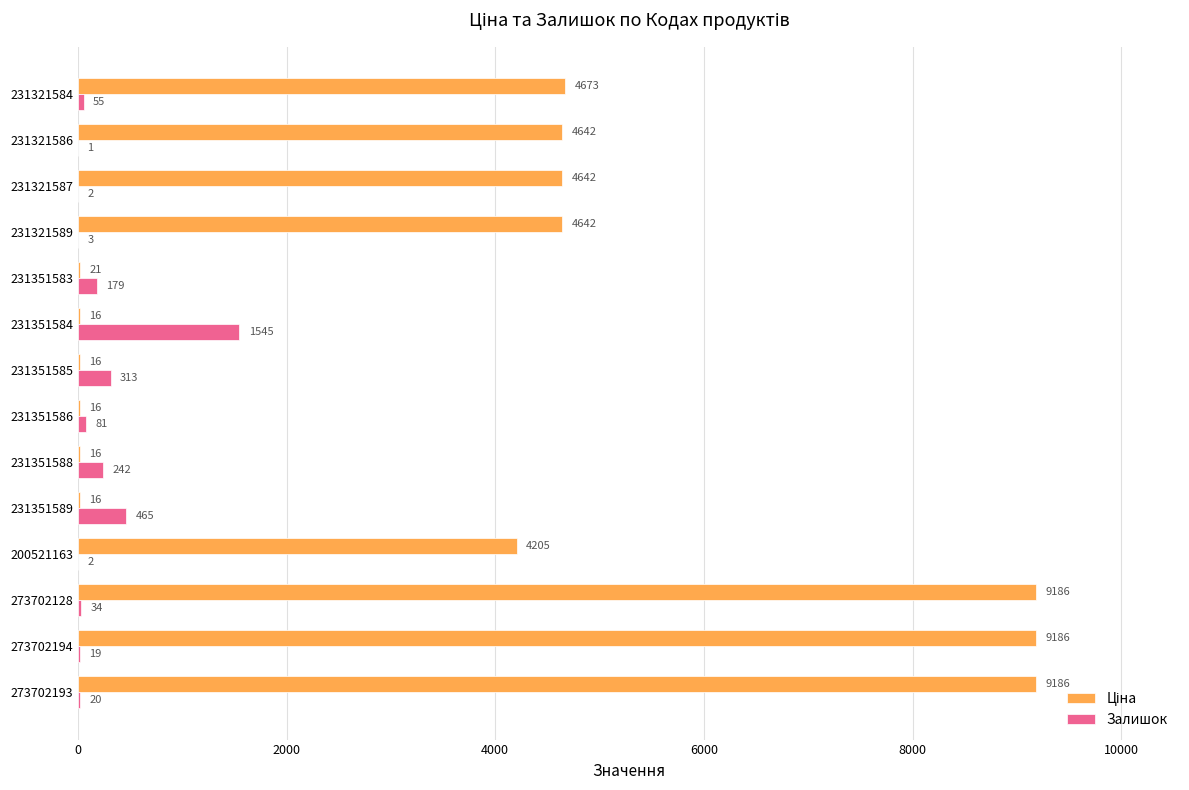

Is it true that Залишок equals 34.0 at 273702128?

True